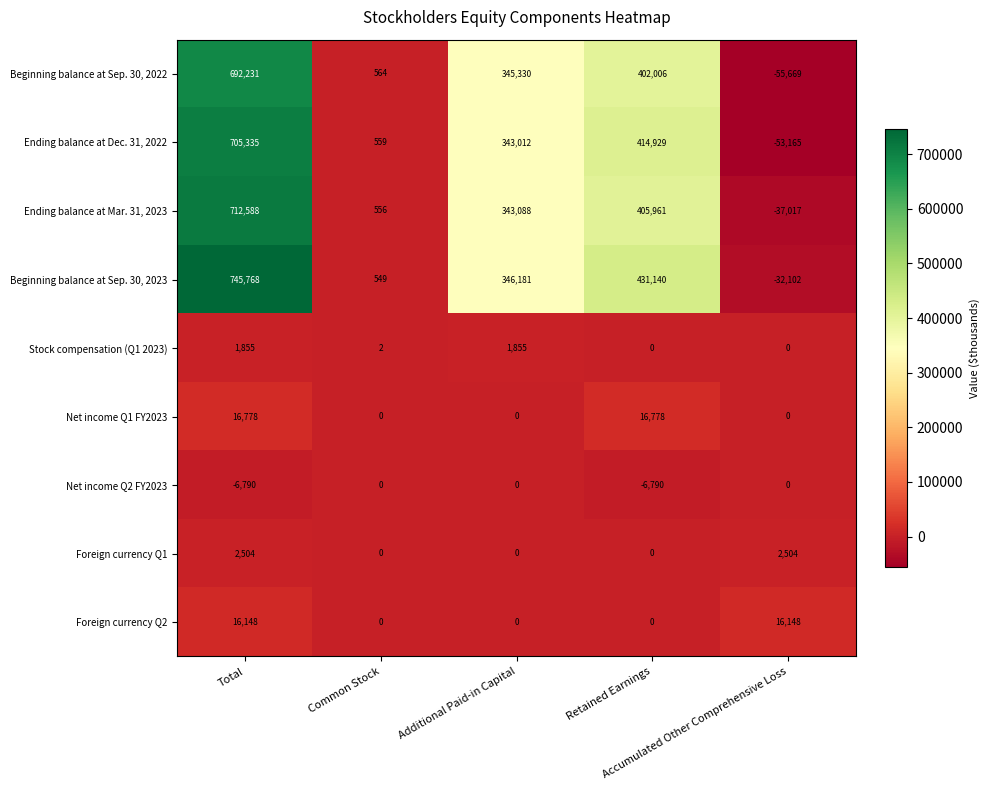

Which series has the largest range (max minus min)?

Beginning balance at Sep. 30, 2023